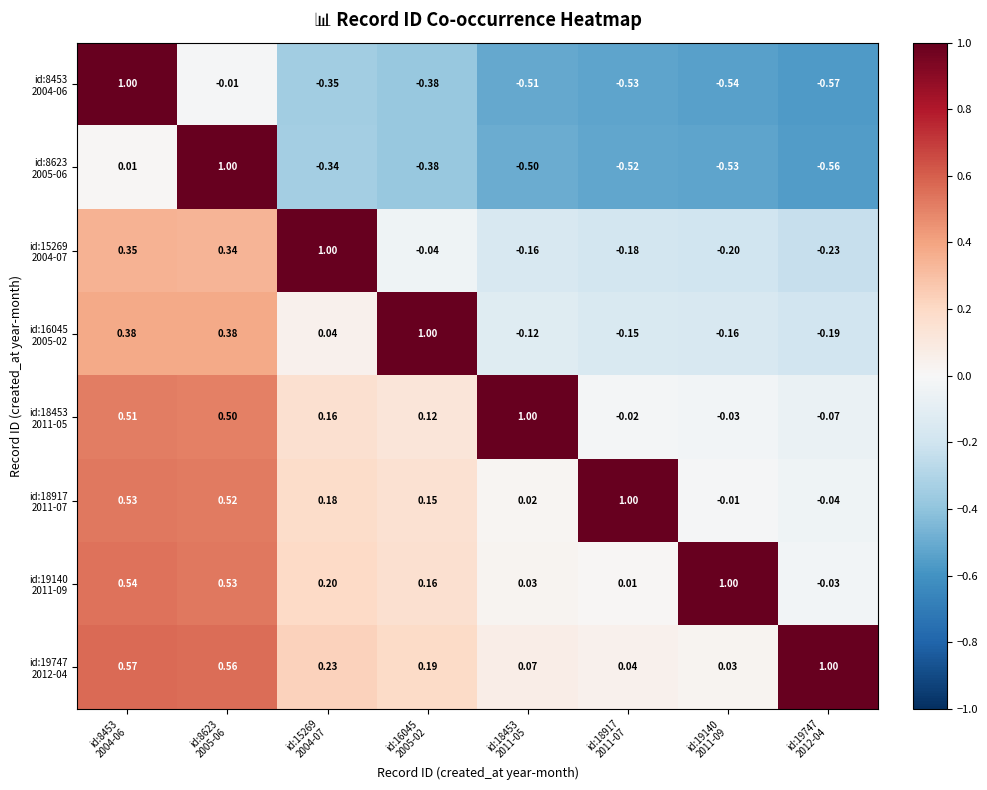

What is the difference between the highest and lowest values at id:15269
2004-07?

1.4